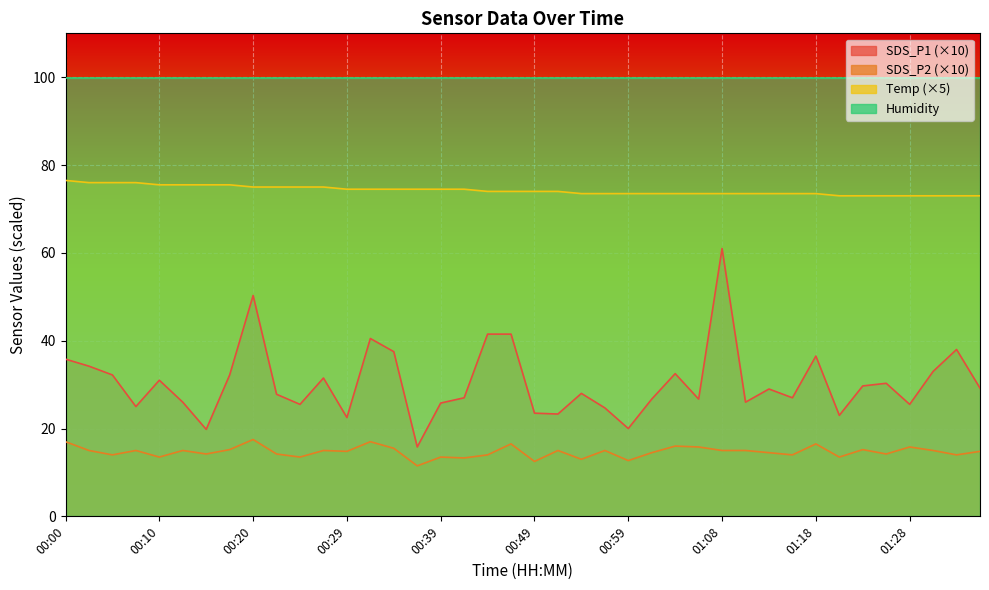

What is the label of the 32nd point from the left?

01:16